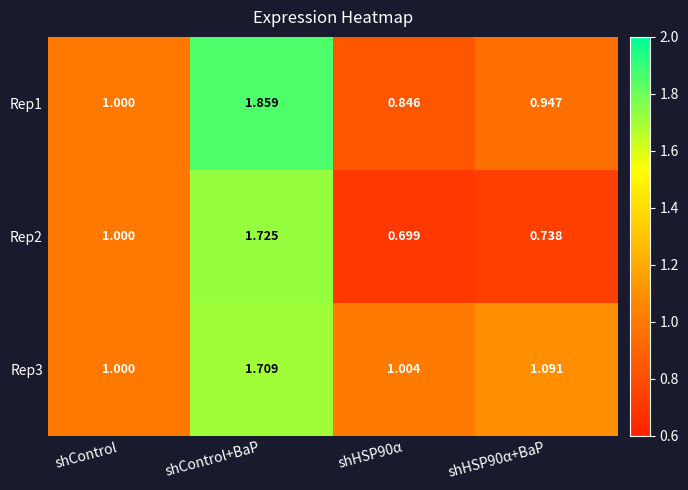

List the series in order of their overall mean, lowest first.

Rep2, Rep1, Rep3